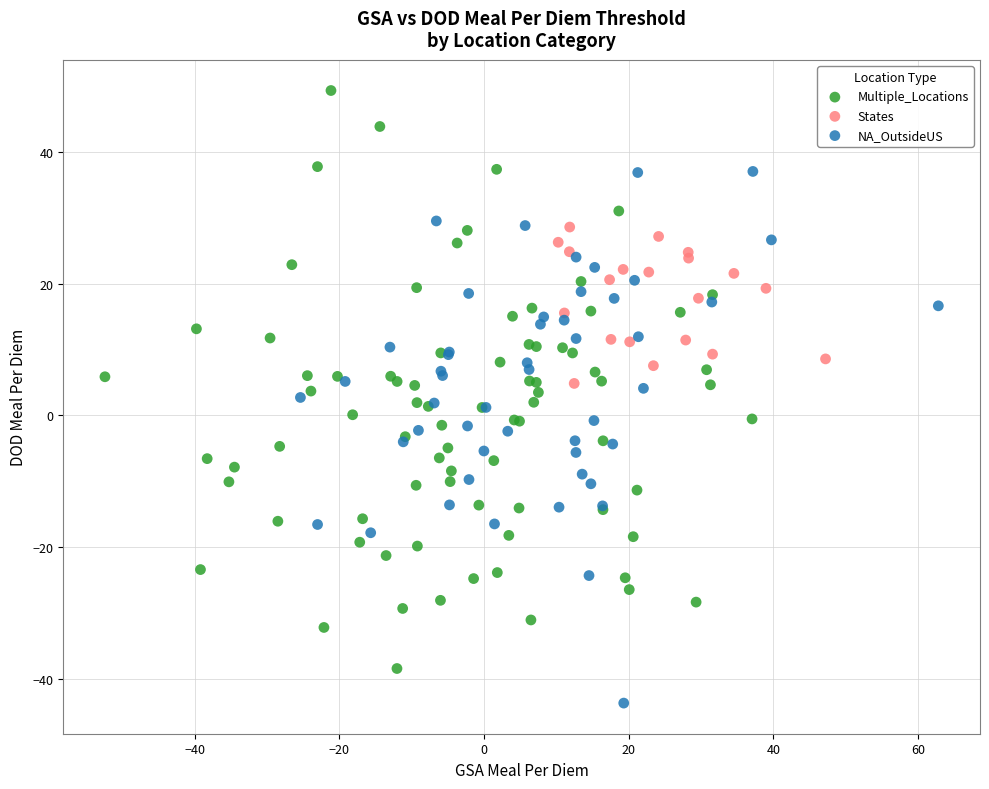

Which series reaches the minimum Y coordinate?

NA_OutsideUS